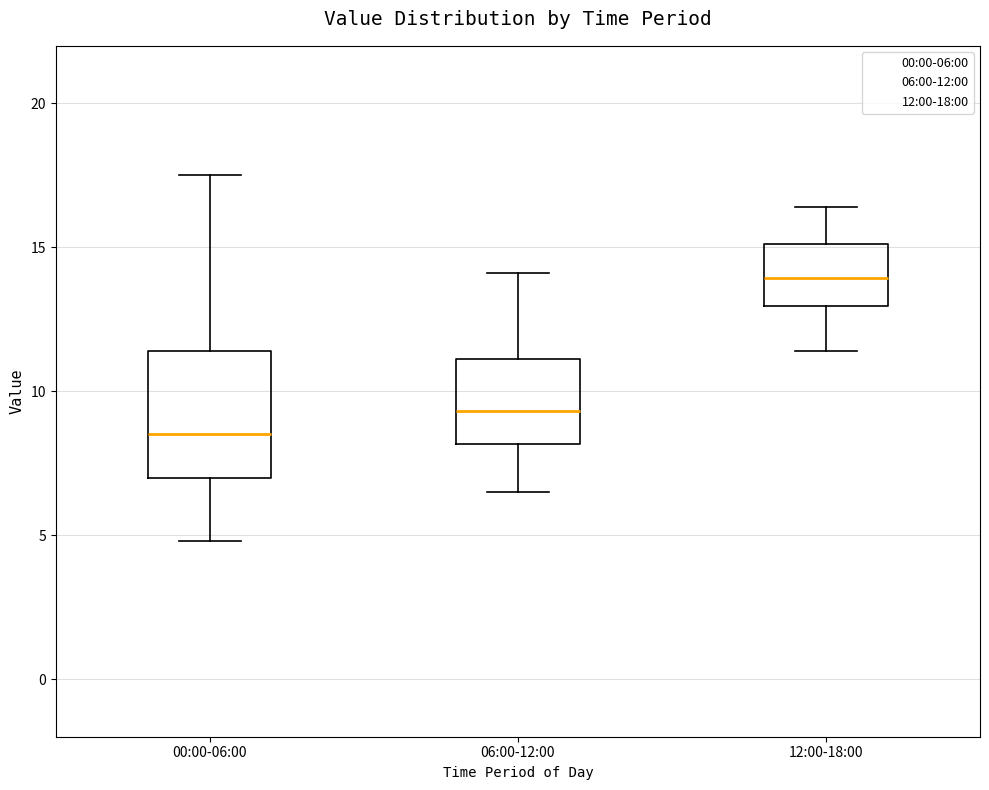

Which box has the lowest median line?

00:00-06:00